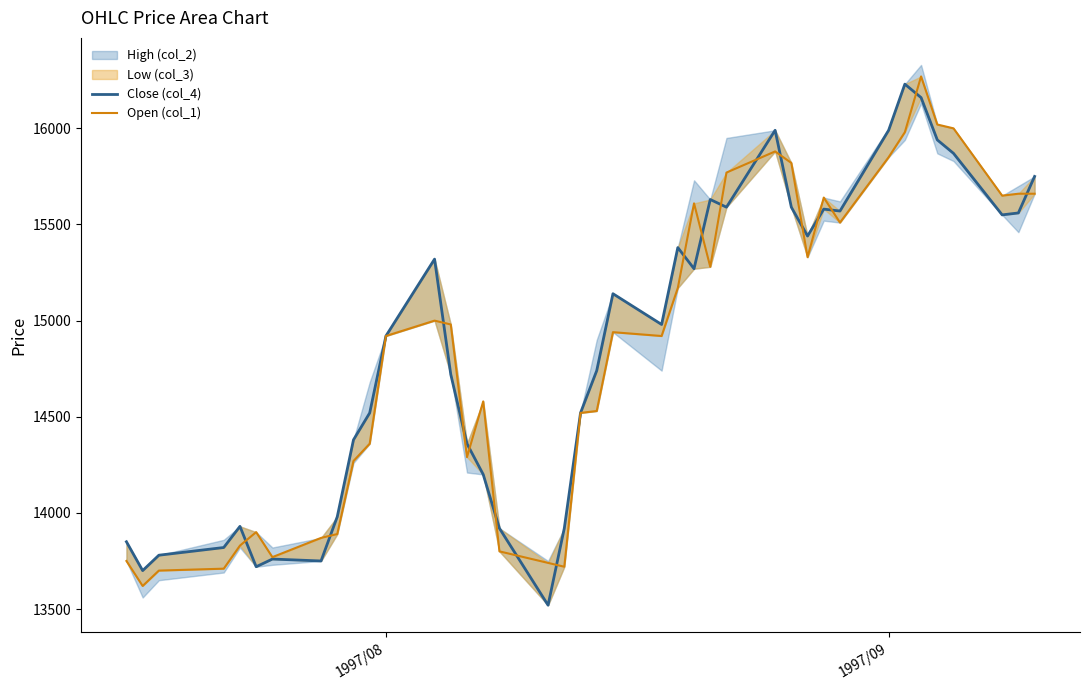

What is the smallest value displayed?

13520